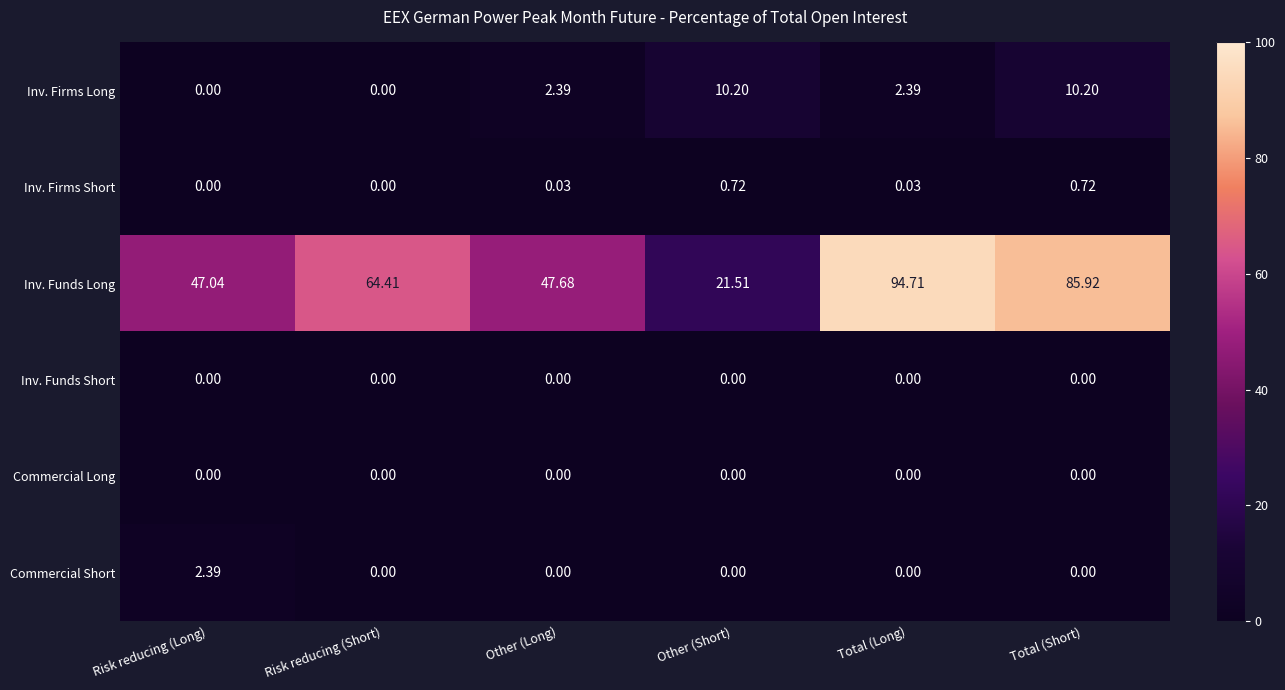

Which series has the largest total across all categories?

Inv. Funds Long